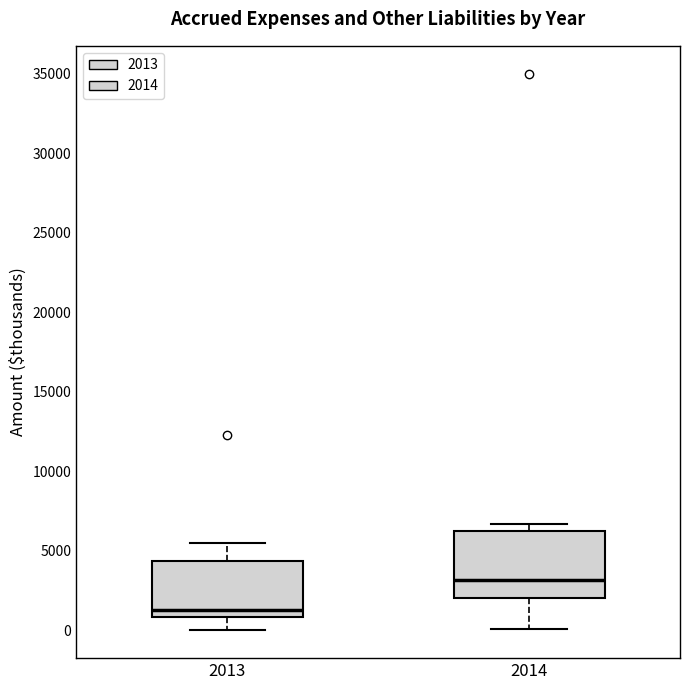

Comparing the boxes themselves (not the whiskers), which one is the tallest?

2014